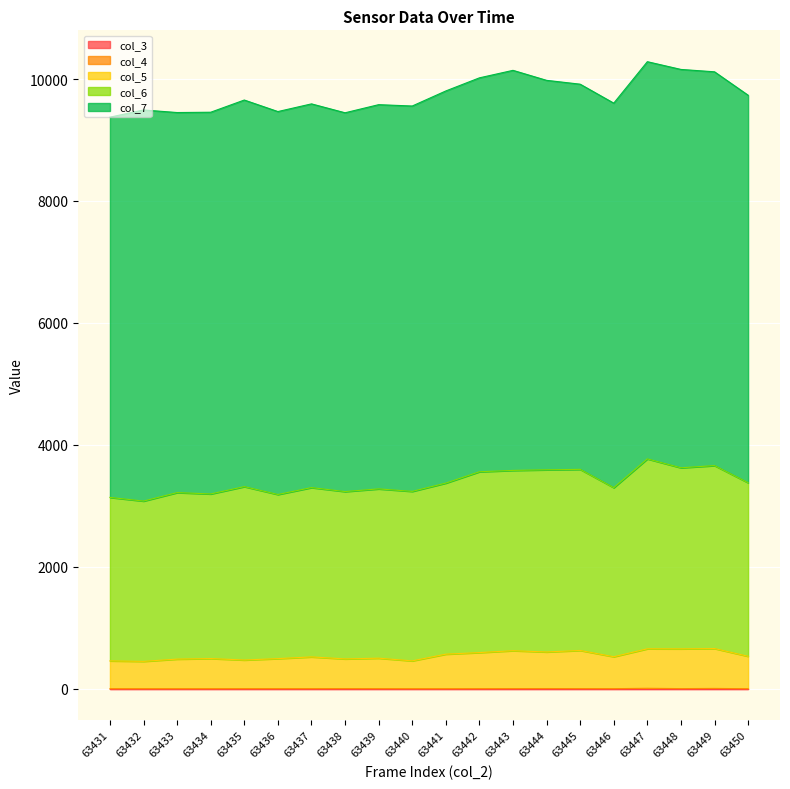

True or false: col_6 has a value of 5709 at 63434.

False